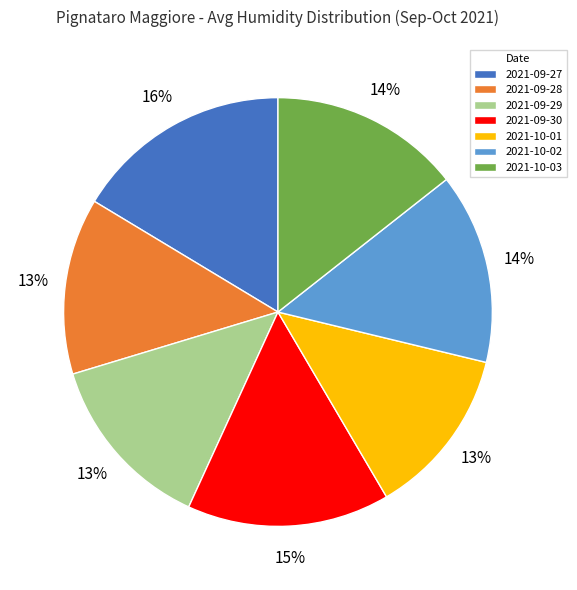

Is it true that 2021-09-29 is 1% of the pie?

False